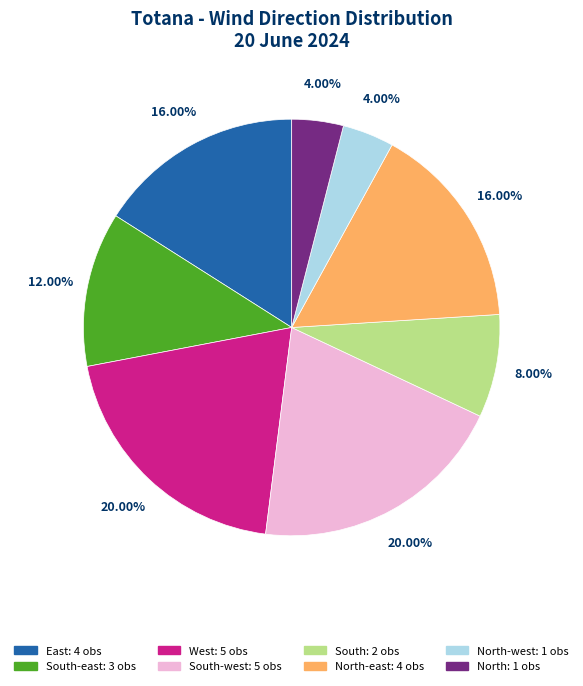

Does any single category account for the majority?

No